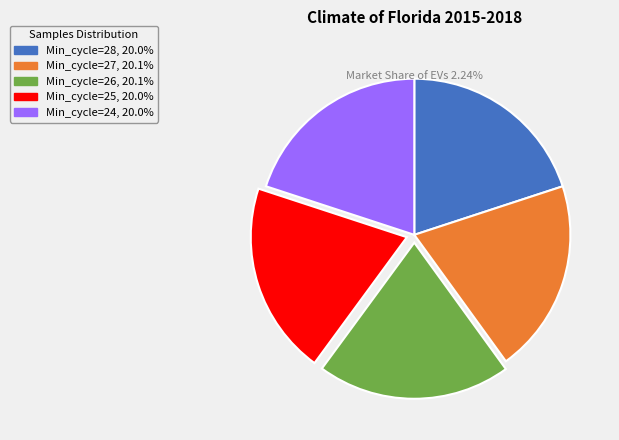

Does Min_cycle=28 represent more than half of the total?

No